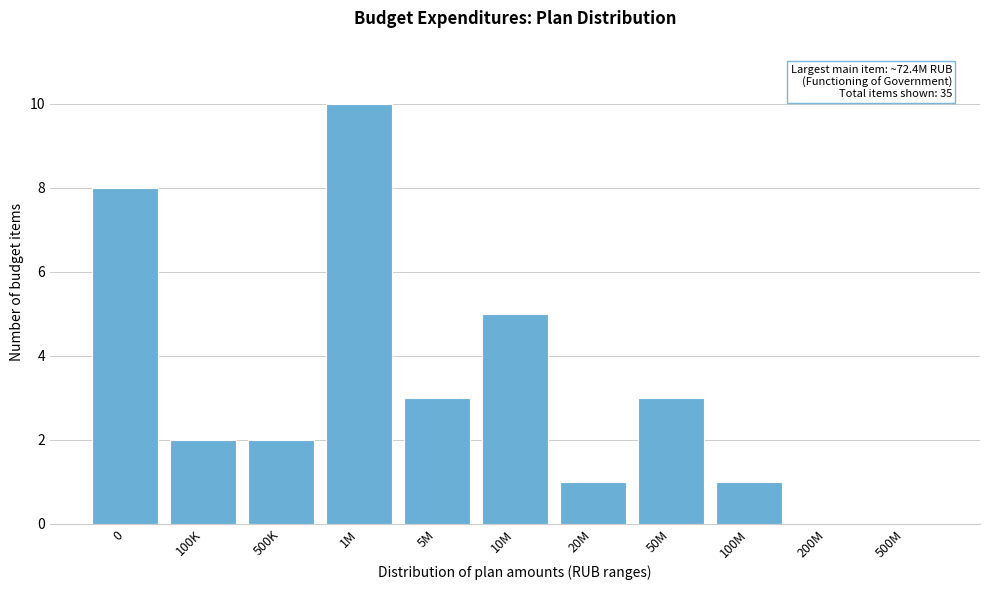

Reading left to right, what are all the values shown in this chart?

0=8	100K=2	500K=2	1M=10	5M=3	10M=5	20M=1	50M=3	100M=1	200M=0	500M=0